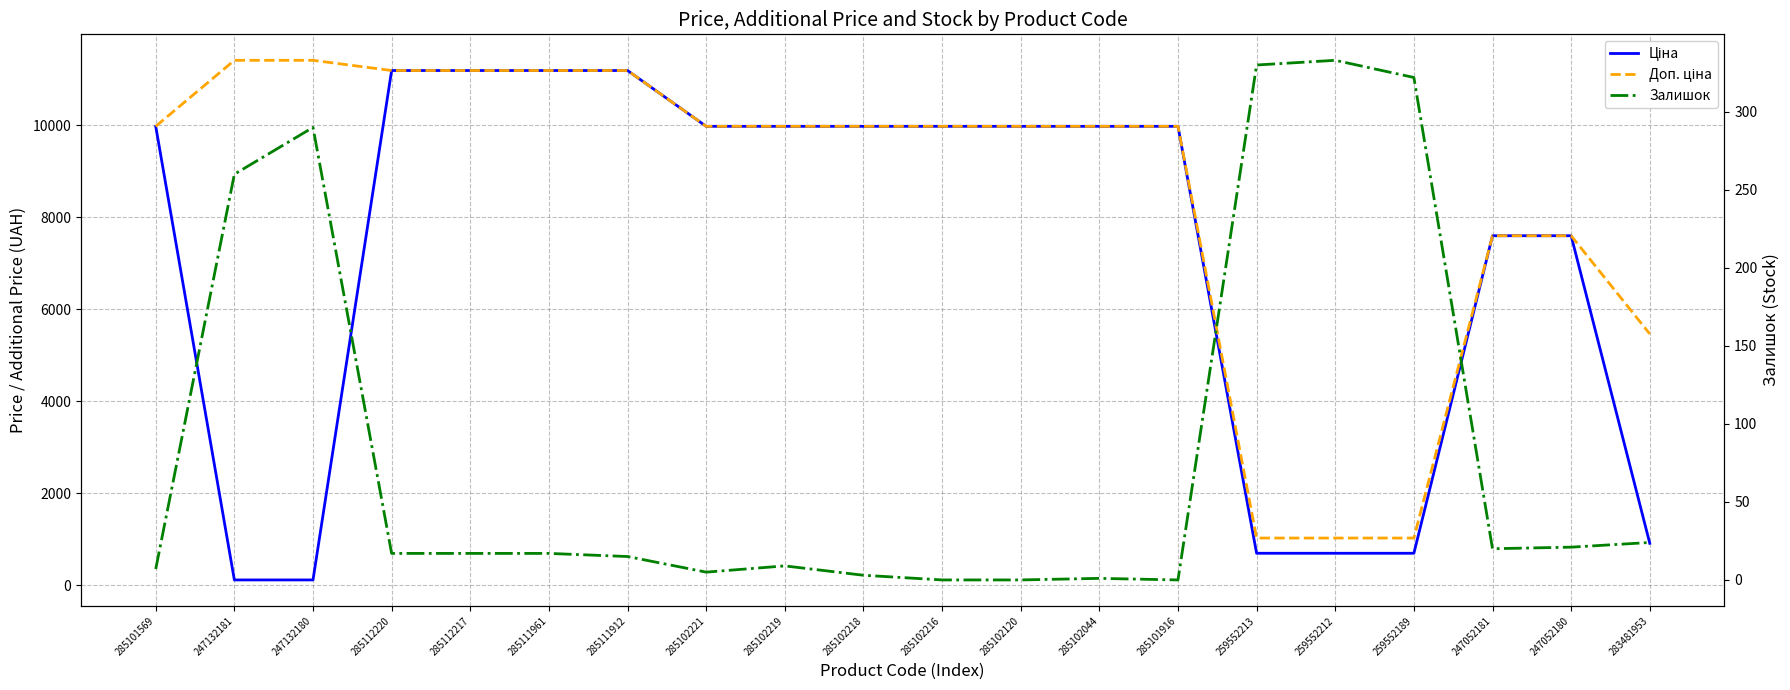

Does the chart have visible grid lines?

Yes